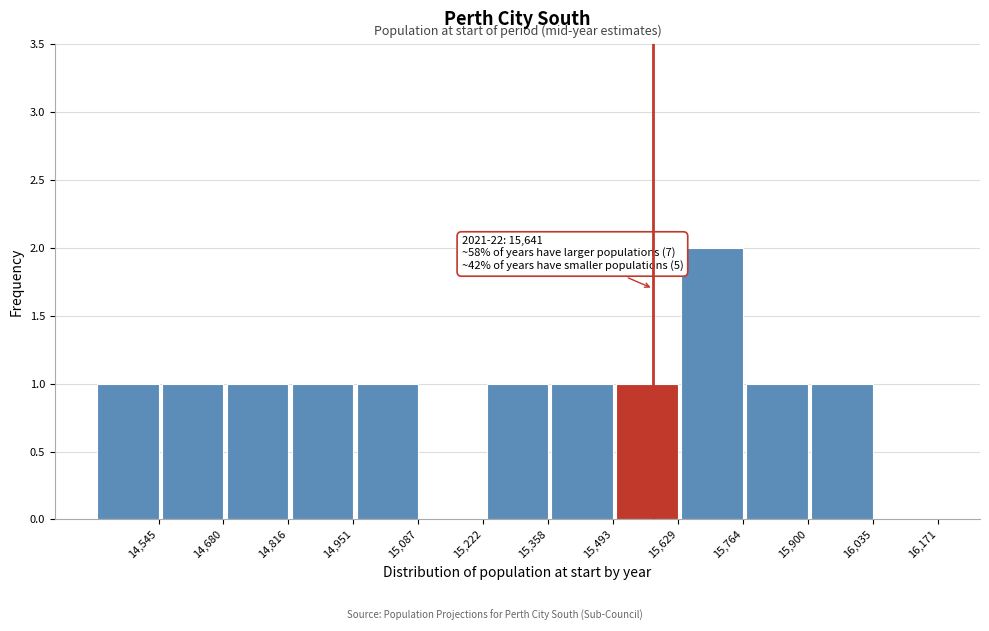

Reading right to left, list all the values displayed in this chart.

16,171=0	16,035=1	15,900=1	15,764=2	15,629=1	15,493=1	15,358=1	15,222=0	15,087=1	14,951=1	14,816=1	14,680=1	14,545=1